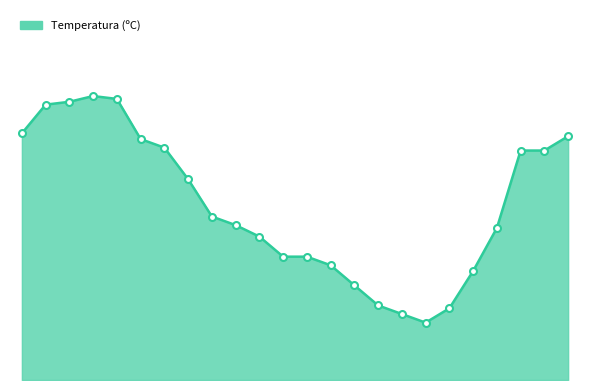

List the labels in order of value, largest first.

17:00, 18:00, 16:00, 15:00, 14:00, 13:00, 19:00, 20:00, 11:00, 12:00, 21:00, 22:00, 23:00, 10:00, 00:00, 01:00, 02:00, 03:00, 09:00, 04:00, 05:00, 08:00, 06:00, 07:00